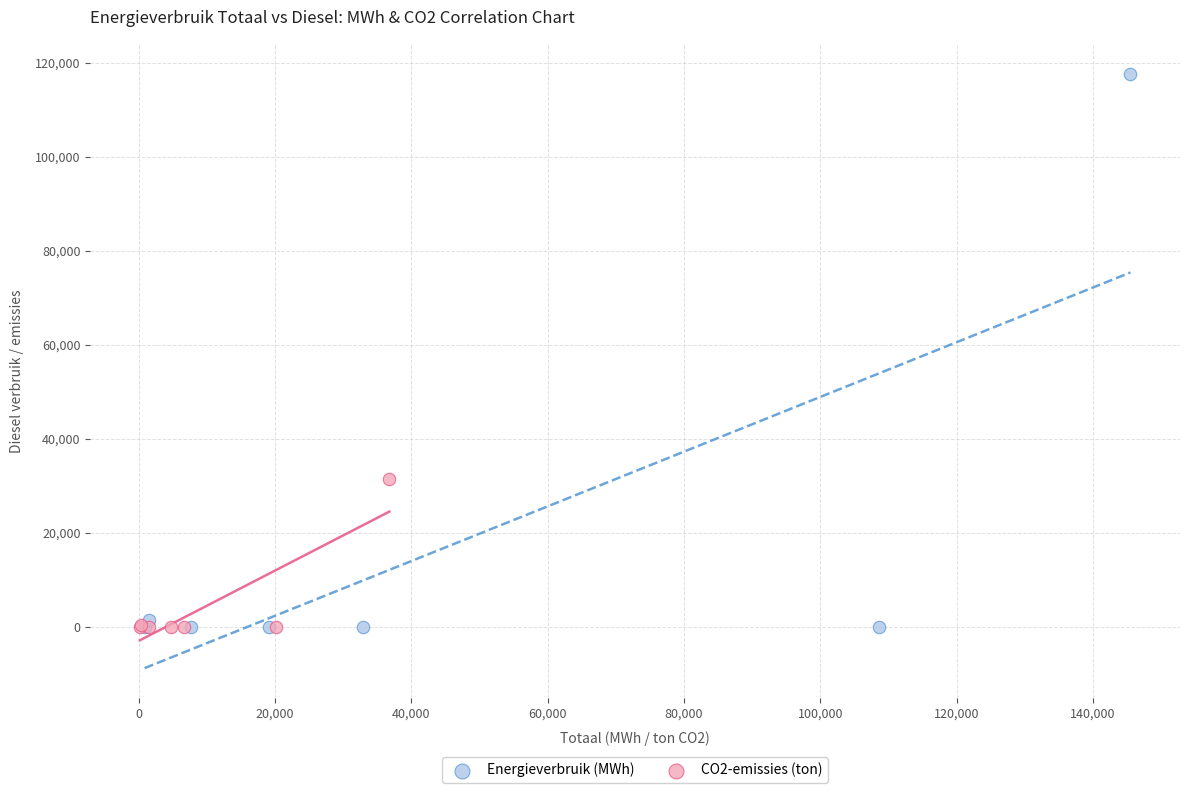

Which series reaches the maximum Y coordinate?

Energieverbruik (MWh)